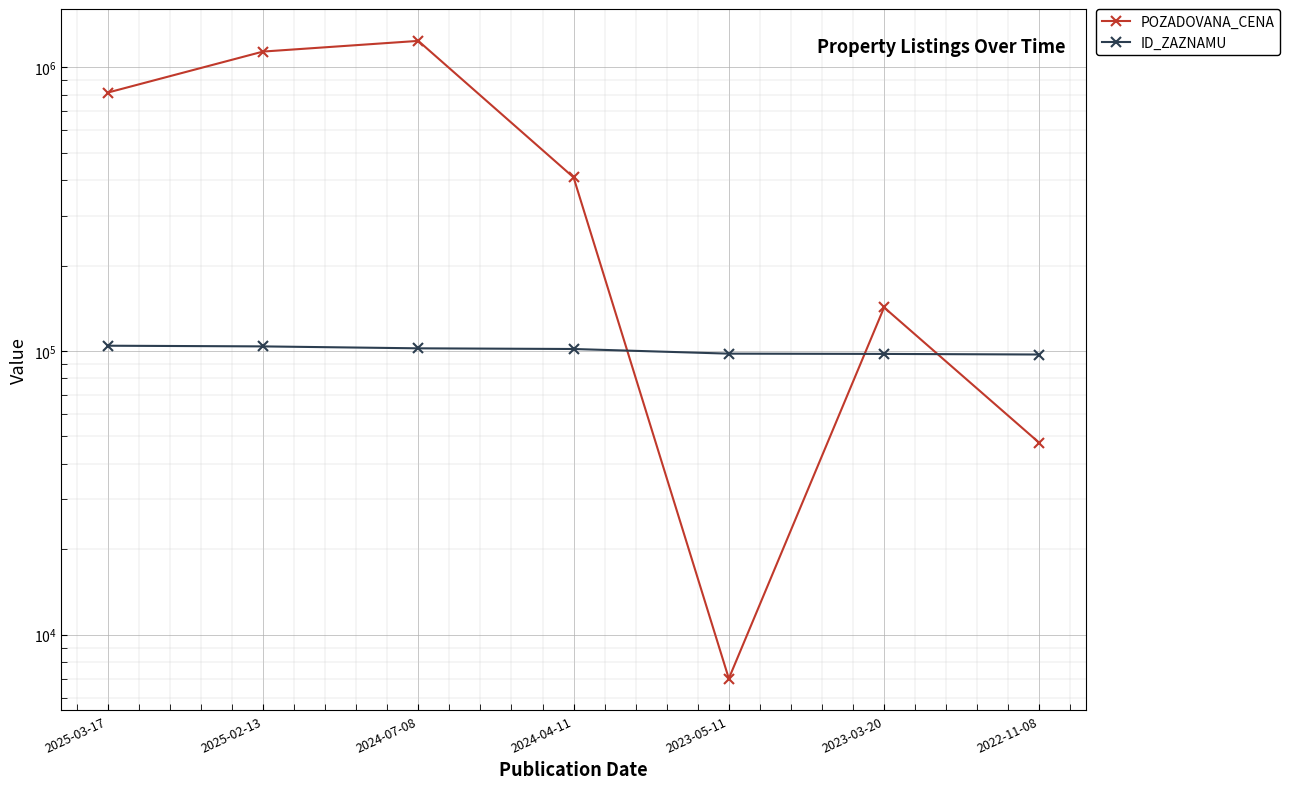

Which series has the largest total across all categories?

POZADOVANA_CENA